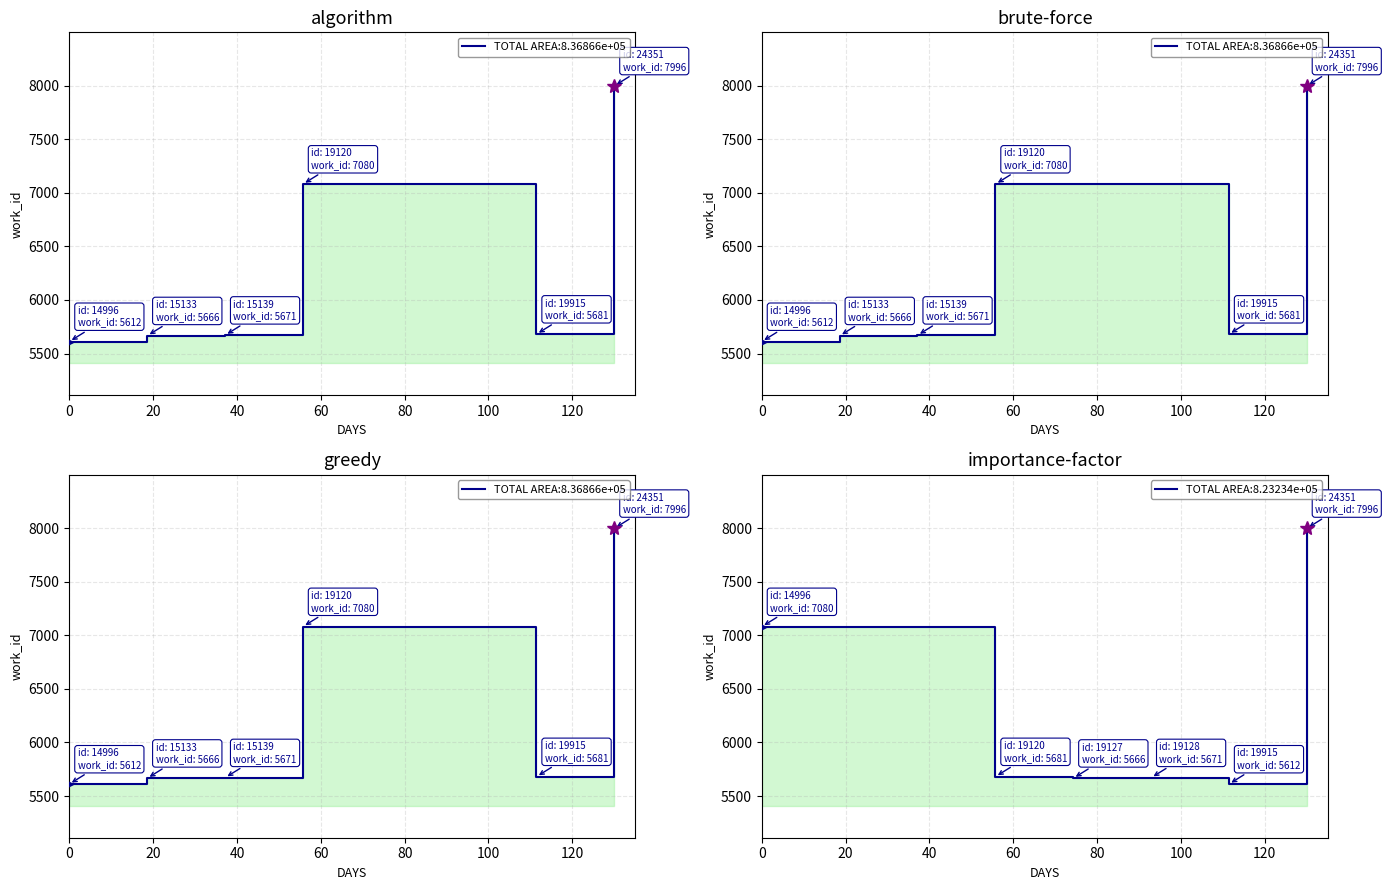

Rank the categories by value from highest to lowest.

24351, 19120, 19127, 19128, 19915, 15139, 15133, 14996